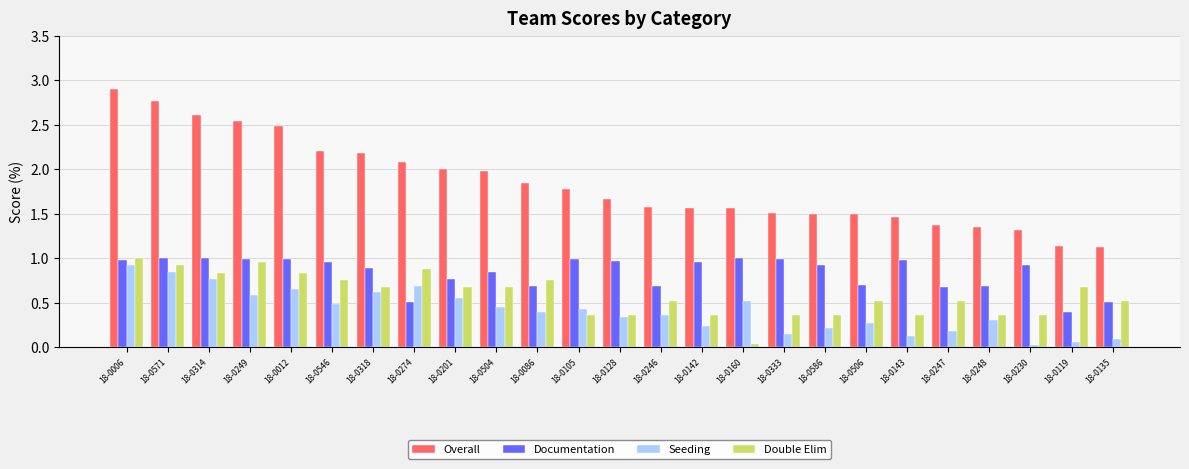

What is the maximum value shown in the chart?

2.9